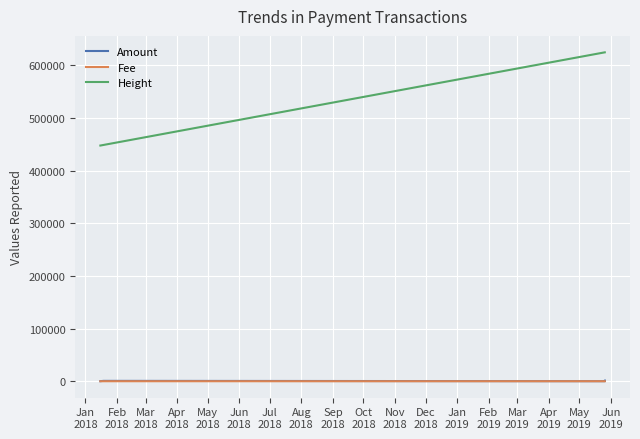

Which series has the largest range (max minus min)?

Height